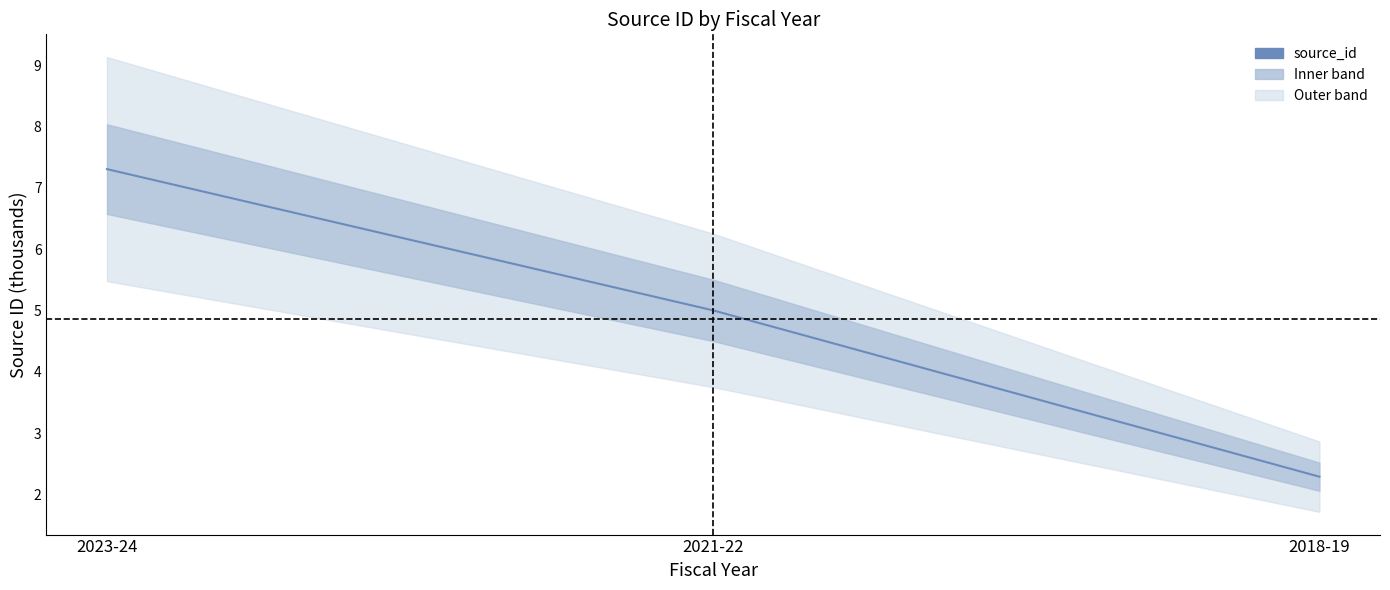

What is the sum of the values at 2018-19 and 2021-22?

7.3